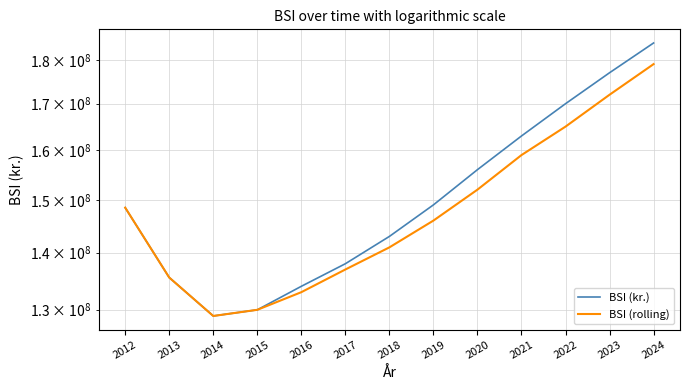

The value of BSI (rolling) at 2017 is 136967411. True or false?

True